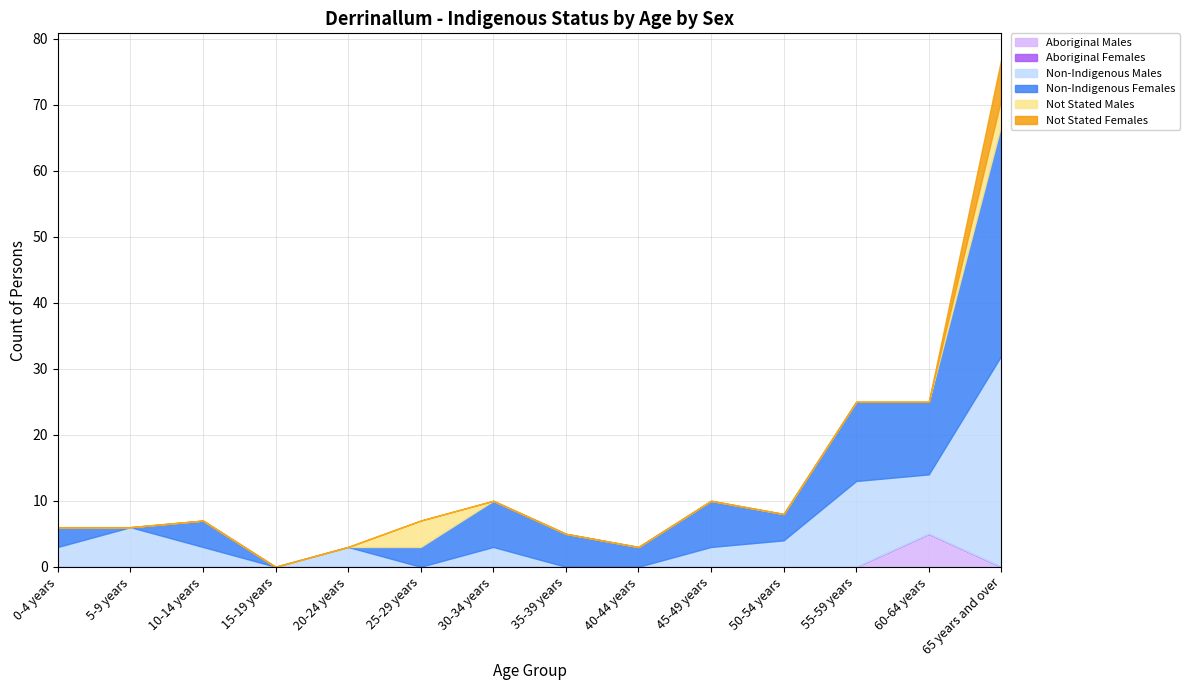

How many interior local peaks does the Not Stated Males series have?

1